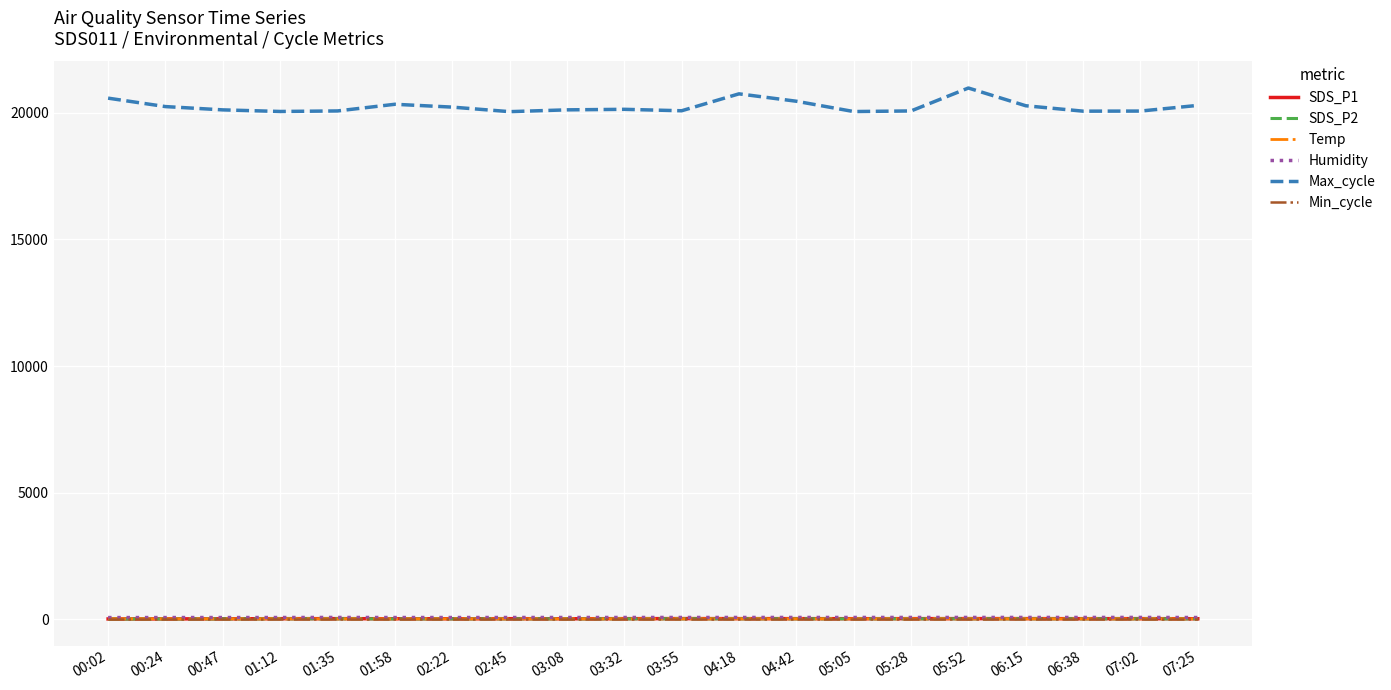

Is the value of Max_cycle at 00:24 greater than the value of SDS_P2 at 00:02?

Yes